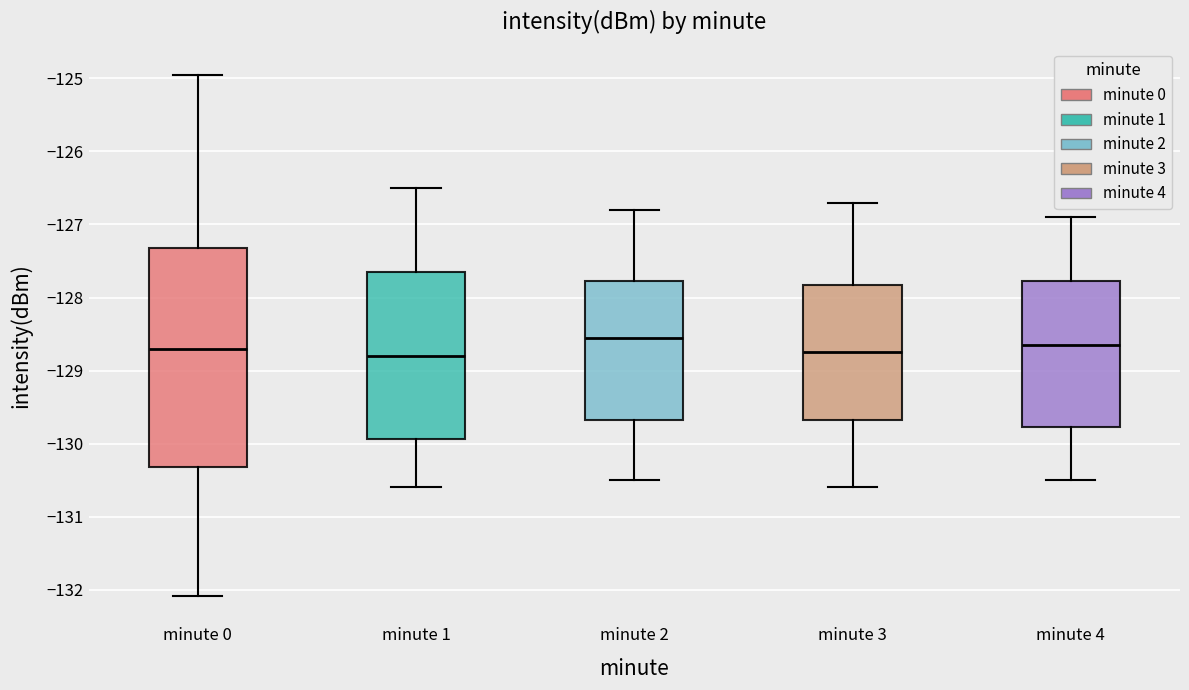

Reading left to right, transcribe this box plot: for each box, give where its median line is, the range the box spans, and where its two whiskers end, as read against the y-axis. The values are not printed on the chart, so give them approximately, as read against the axis.

minute 0: median -128.7, box -130.3 to -127.3, whiskers -132.1 to -124.9
minute 1: median -128.8, box -129.9 to -127.6, whiskers -130.6 to -126.5
minute 2: median -128.5, box -129.7 to -127.8, whiskers -130.5 to -126.8
minute 3: median -128.7, box -129.7 to -127.8, whiskers -130.6 to -126.7
minute 4: median -128.6, box -129.8 to -127.8, whiskers -130.5 to -126.9